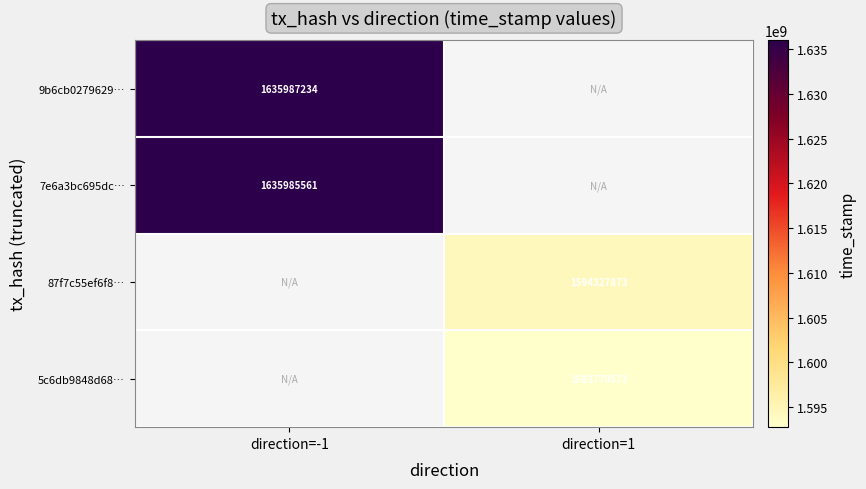

Is the value of 87f7c55ef6f8… at direction=1 greater than the value of 7e6a3bc695dc… at direction=-1?

No